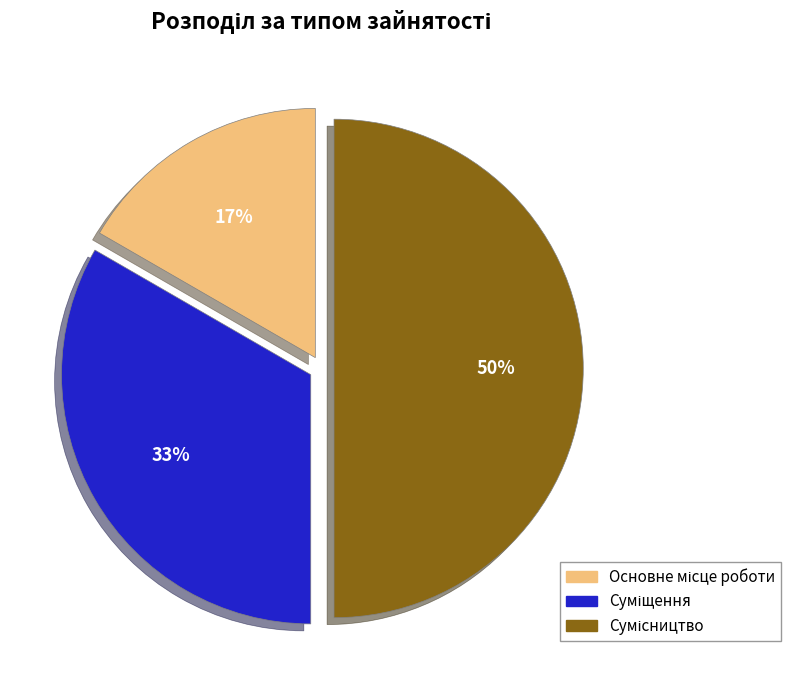

How many slices are in this pie chart?

3